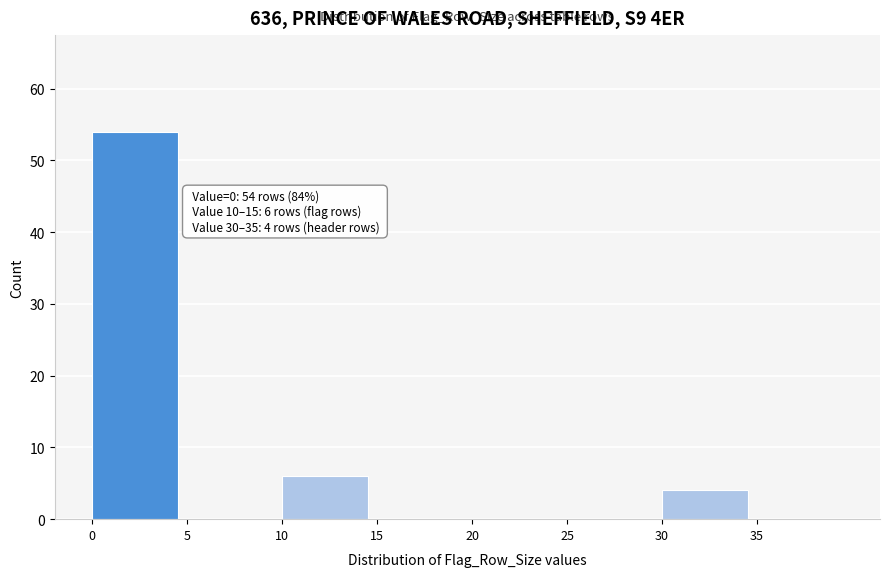

Which range on the x-axis has the tallest bar?

0 to 5